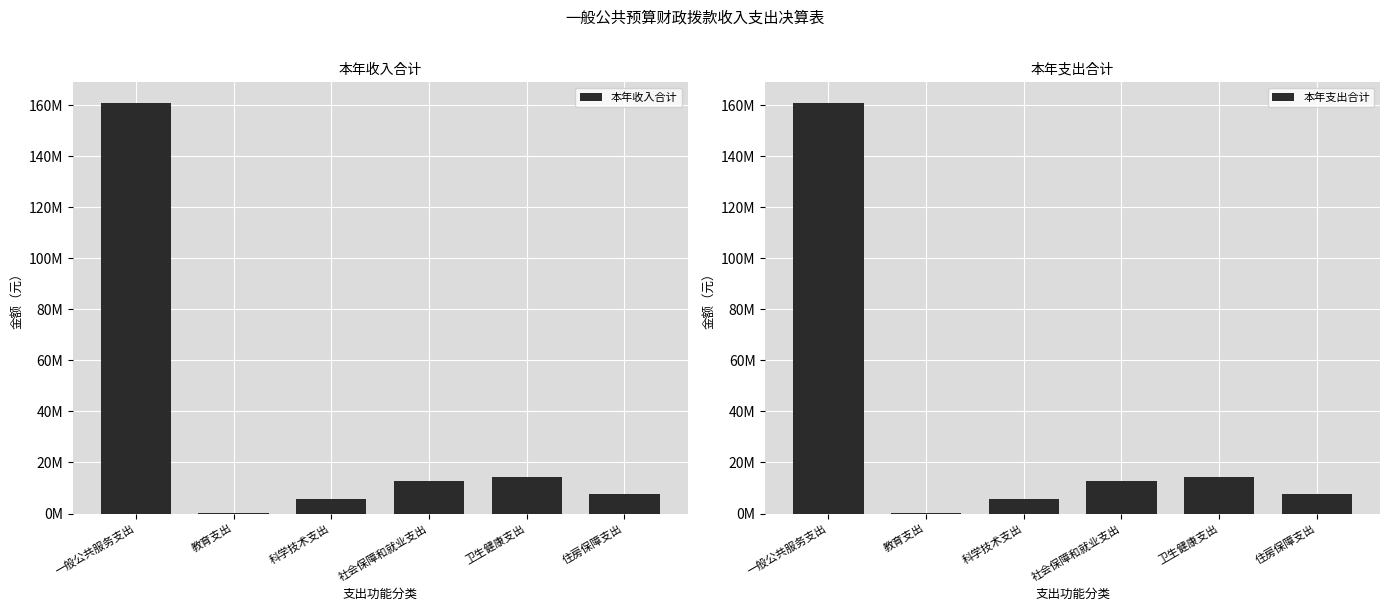

Where is 本年支出合计 nearest to the value 80424173?

卫生健康支出